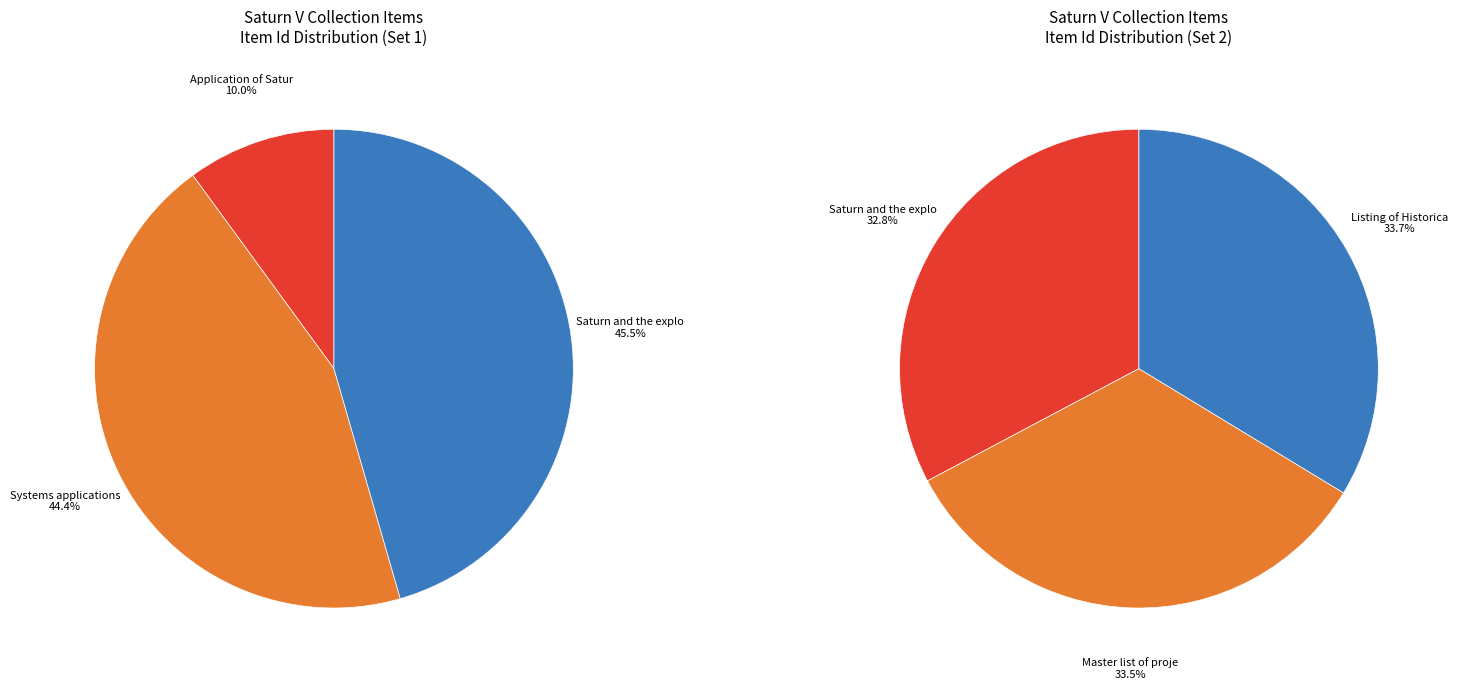

Does Listing of Historical Documents represent more than half of the total?

No